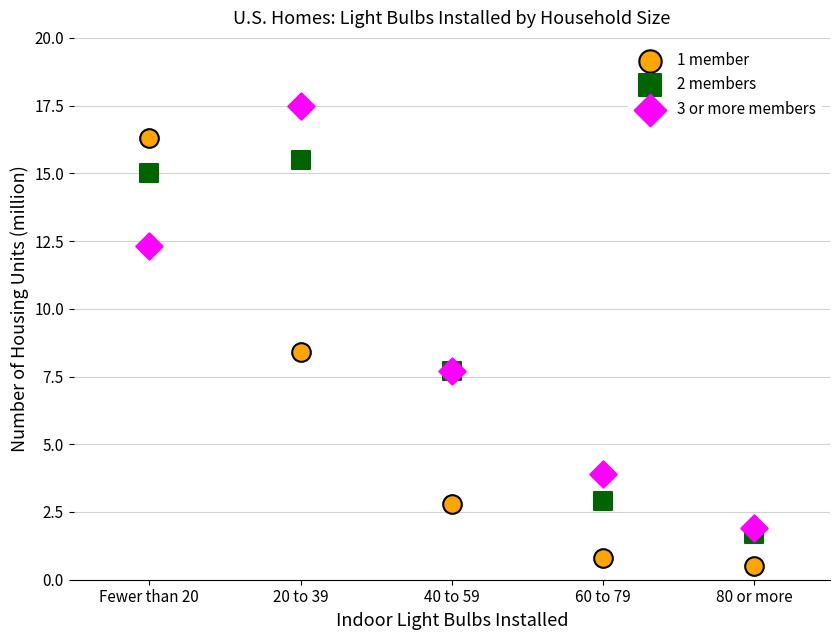

Across all series, what Y value is closest to 9?

8.4